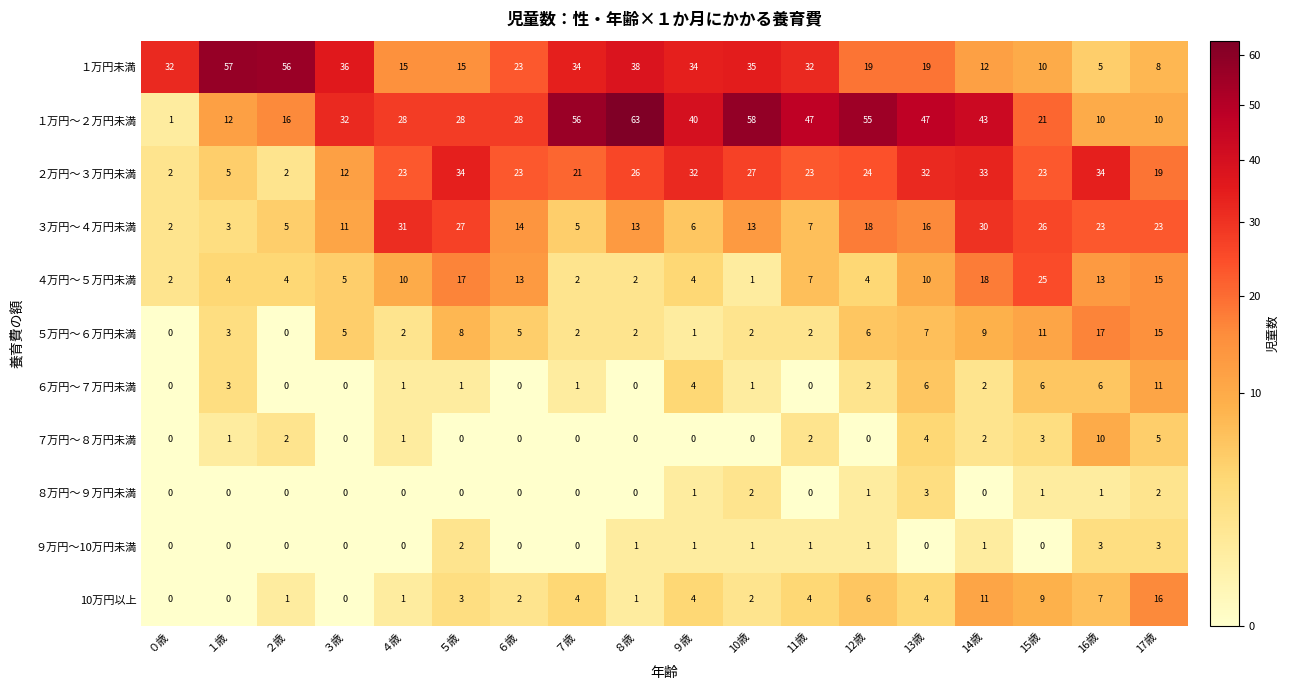

Which series has the widest spread of values?

１万円～２万円未満